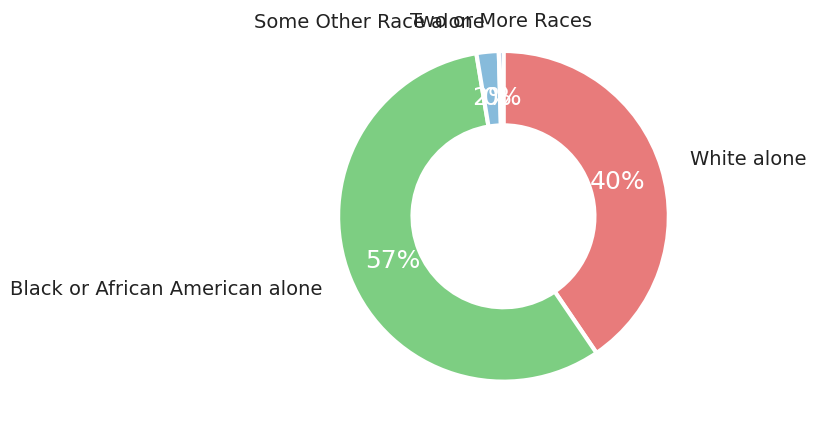

The Some Other Race alone slice represents 11% of the pie. True or false?

False